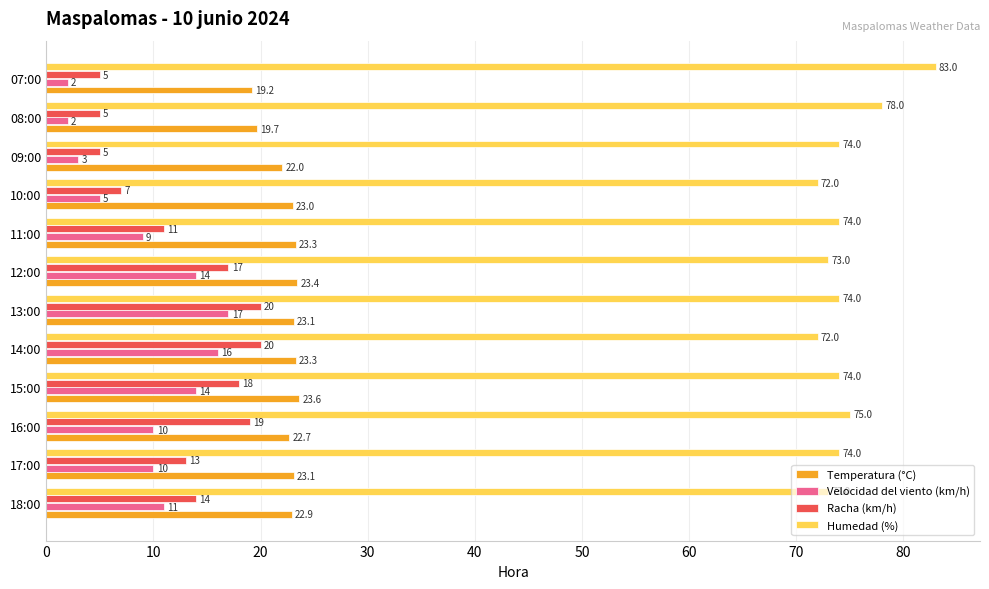

Which label corresponds to the largest value in the chart?

07:00